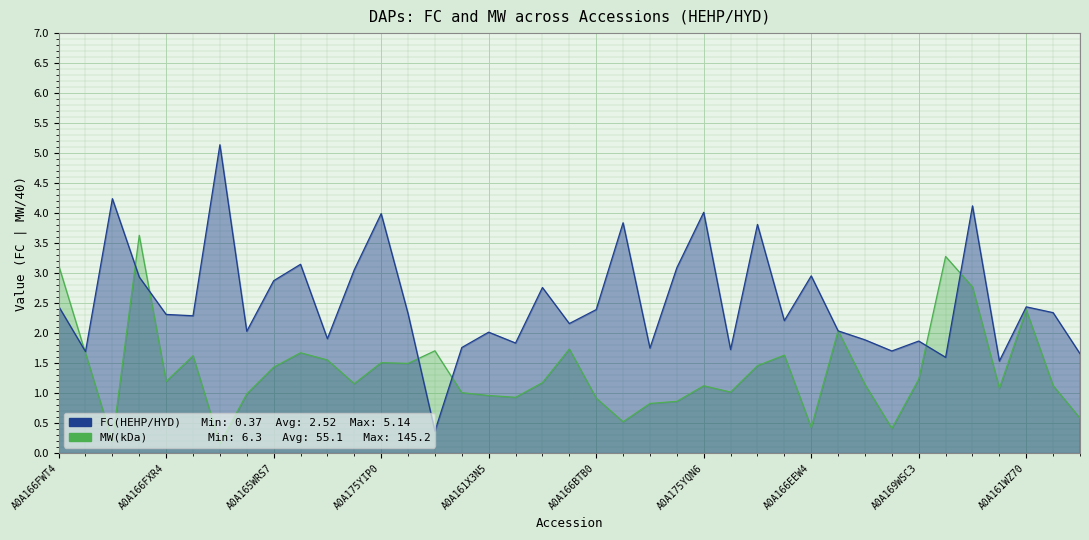

The MW(kDa) series shows 0.7 at A0A166EEW4. True or false?

False